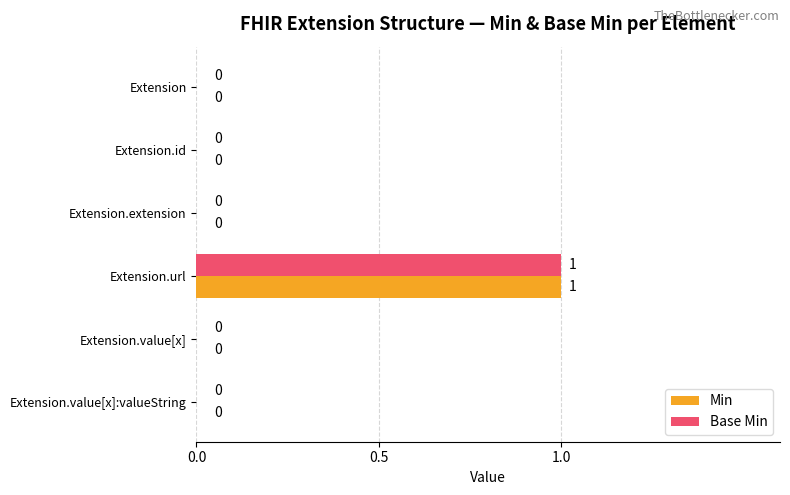

The value of Min at Extension.value[x]:valueString is 0. True or false?

True